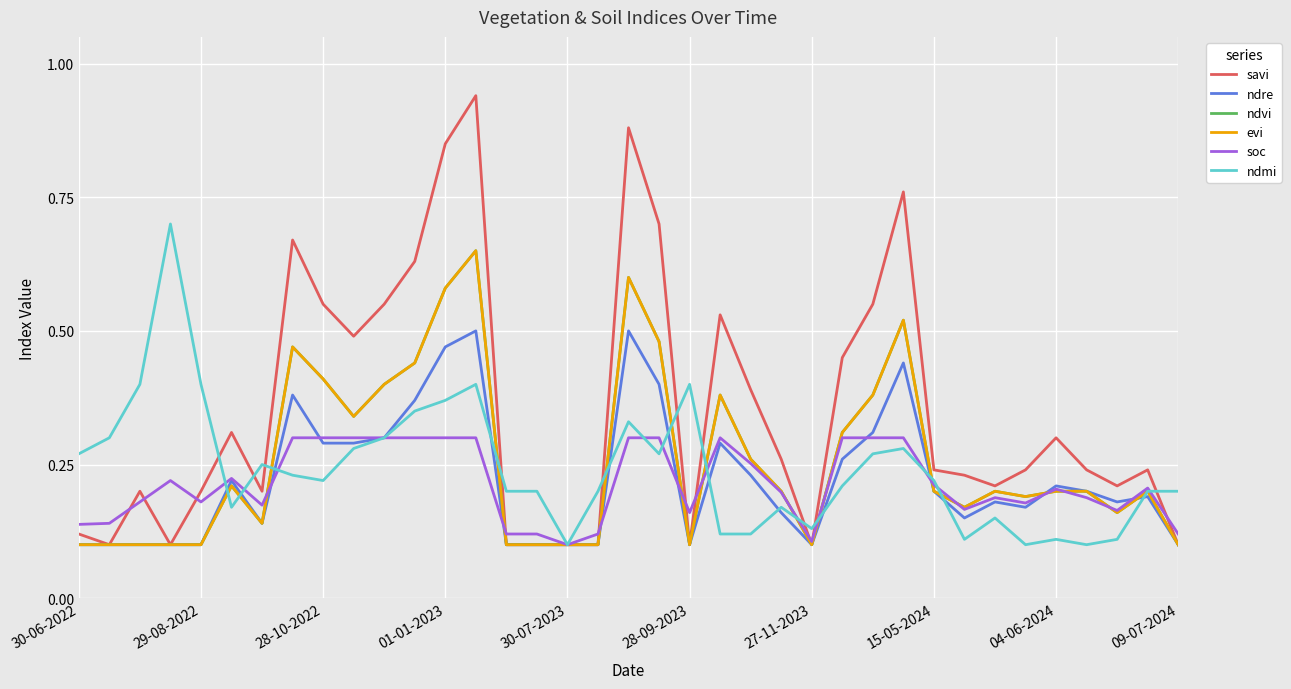

At which category is the sum across all series the highest?

13